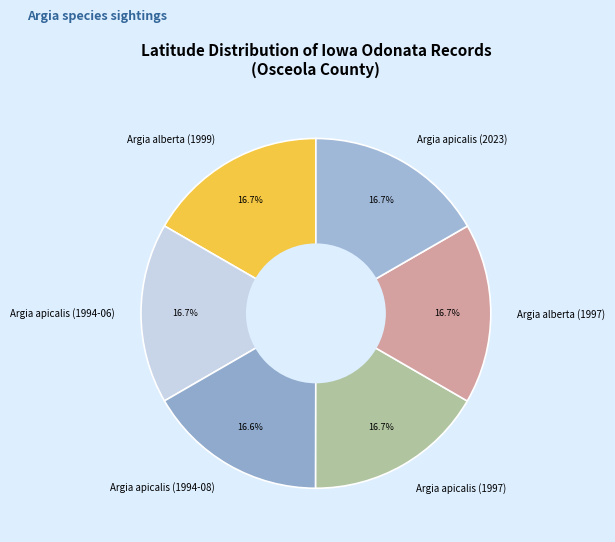

How many slices are in this pie chart?

6